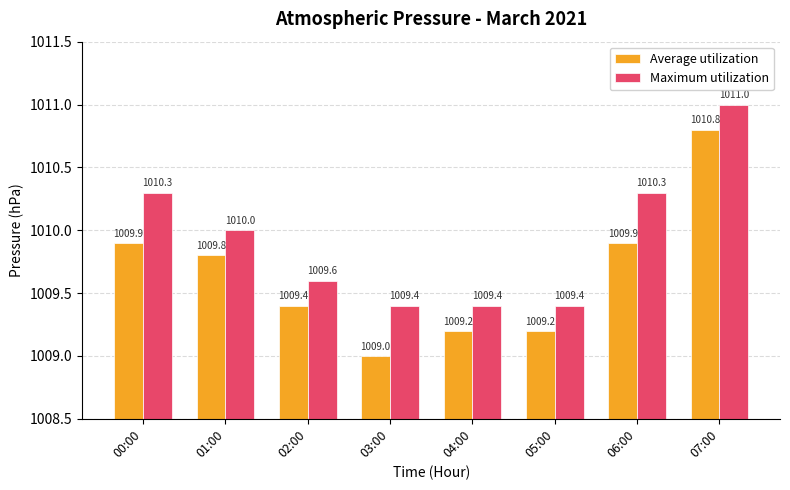

What is the value of the Maximum utilization bar at the 5th from the left?

1009.4